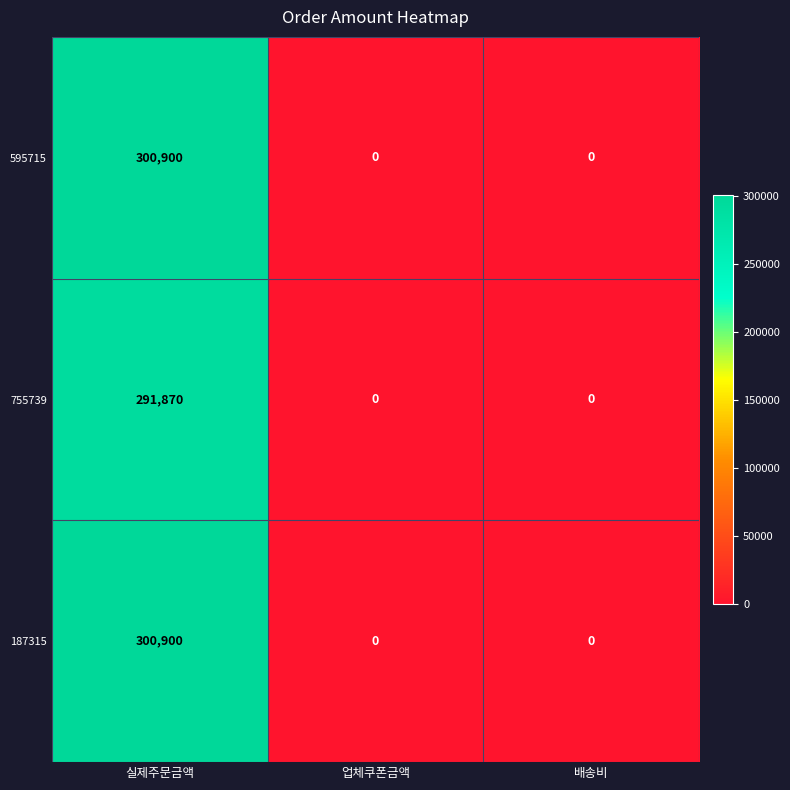

Reading left to right, extract all data points from this chart.

595715: 실제주문금액=300900	업체쿠폰금액=0	배송비=0
755739: 실제주문금액=291870	업체쿠폰금액=0	배송비=0
187315: 실제주문금액=300900	업체쿠폰금액=0	배송비=0